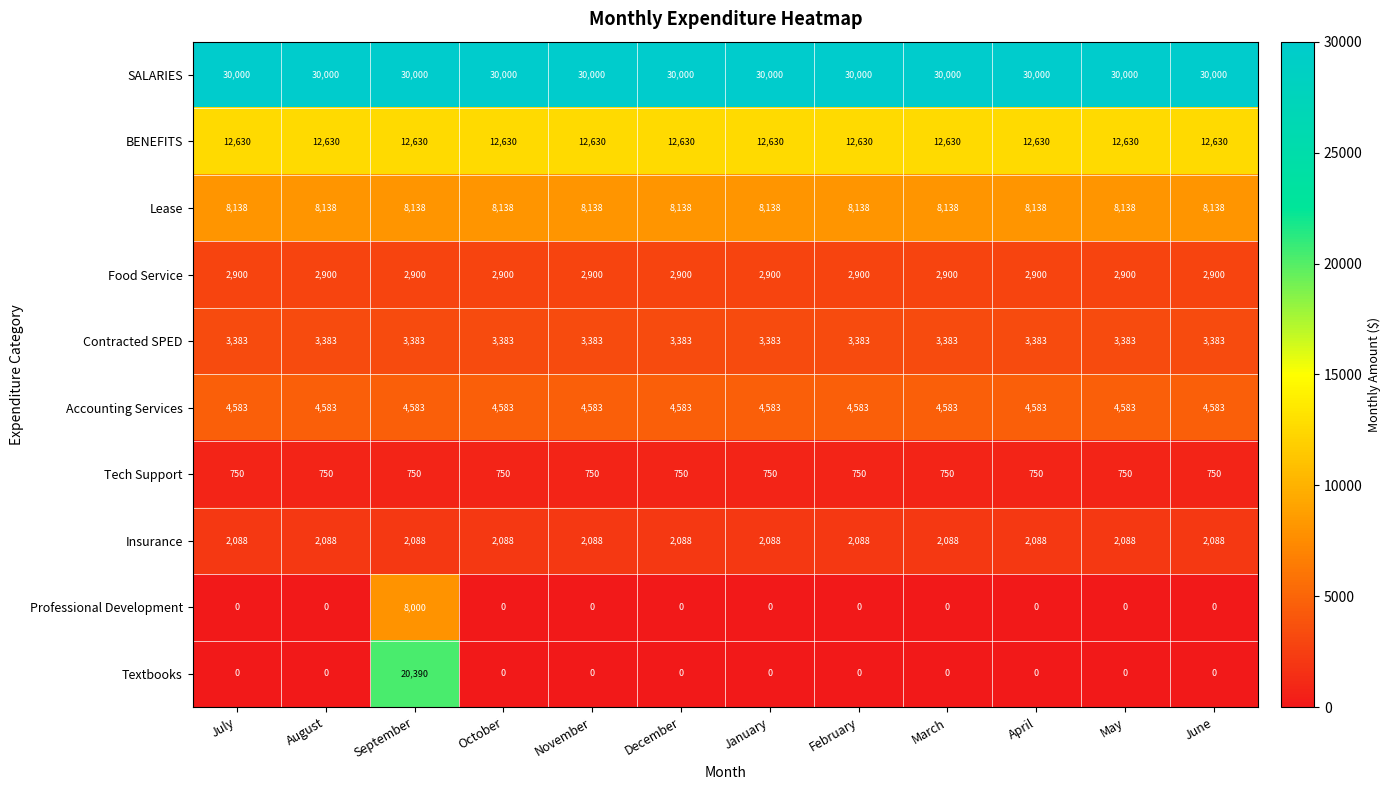

The Textbooks series shows -7862 at January. True or false?

False